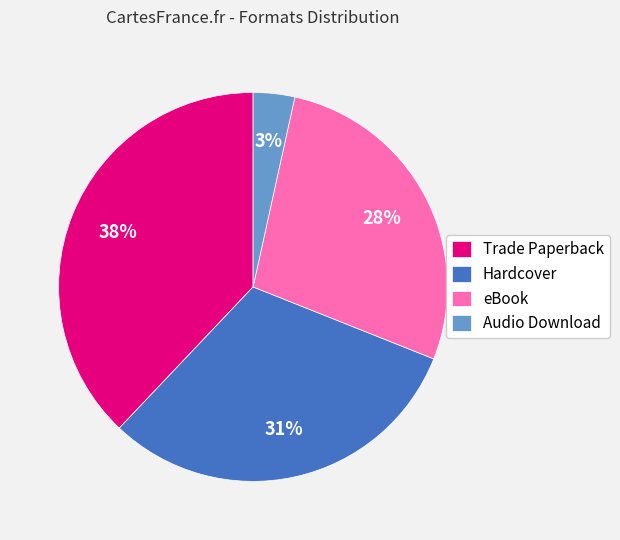

What is the largest slice in the pie chart?

Trade Paperback